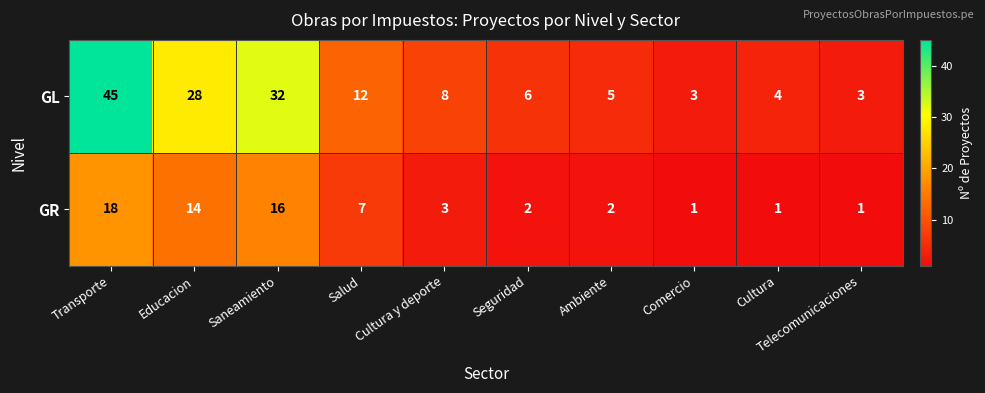

How many distinct data groups are displayed?

2